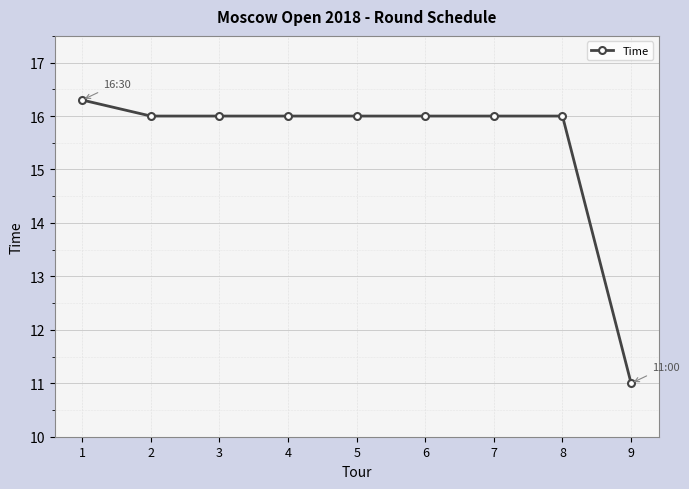

How many lines are shown in the chart?

1